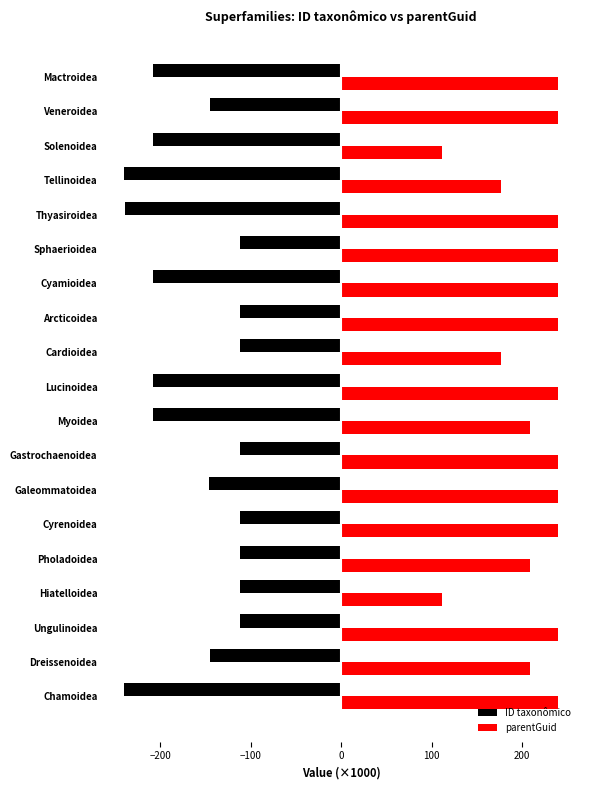

What is the maximum value for ID taxonômico?

-111.2